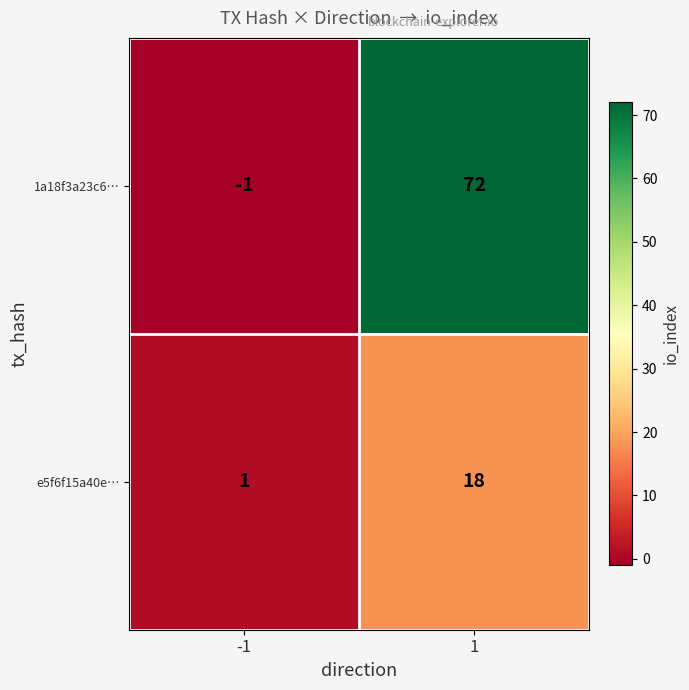

Which series changed the most between -1 and 1?

1a18f3a23c6…